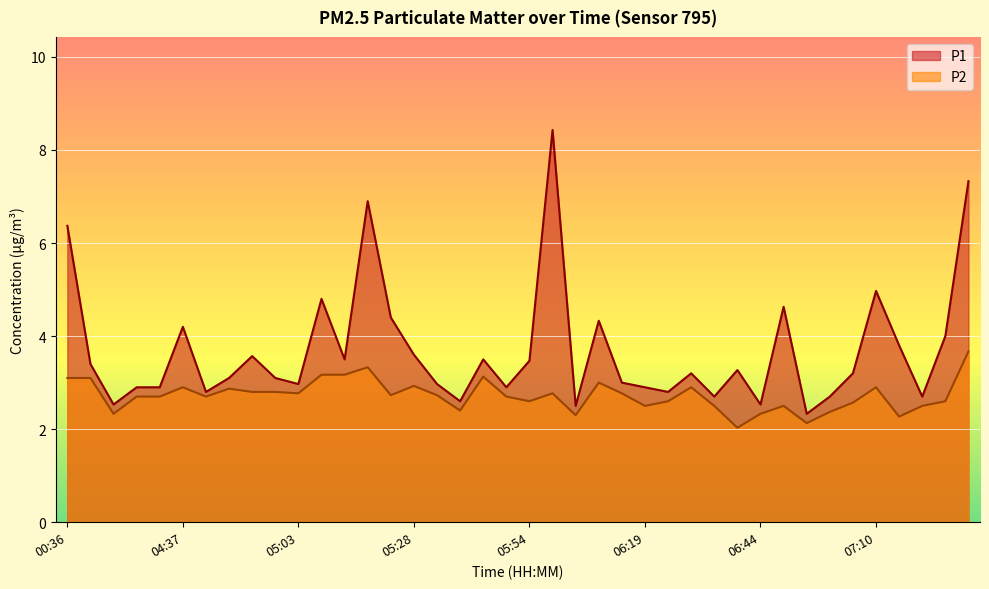

How many lines are shown in the chart?

2